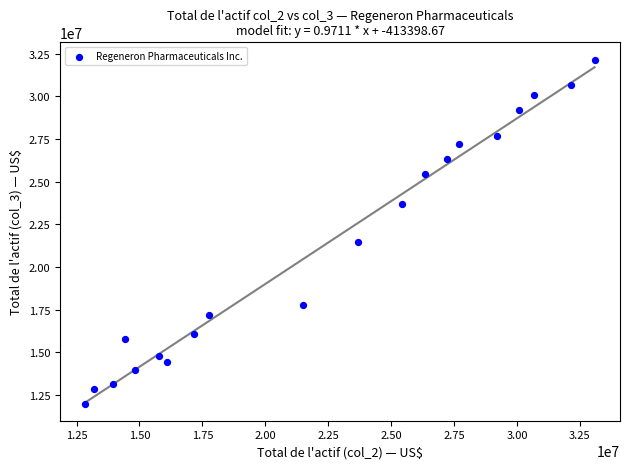

What Y value in the scatter plot is closest to 22081650?

21485900